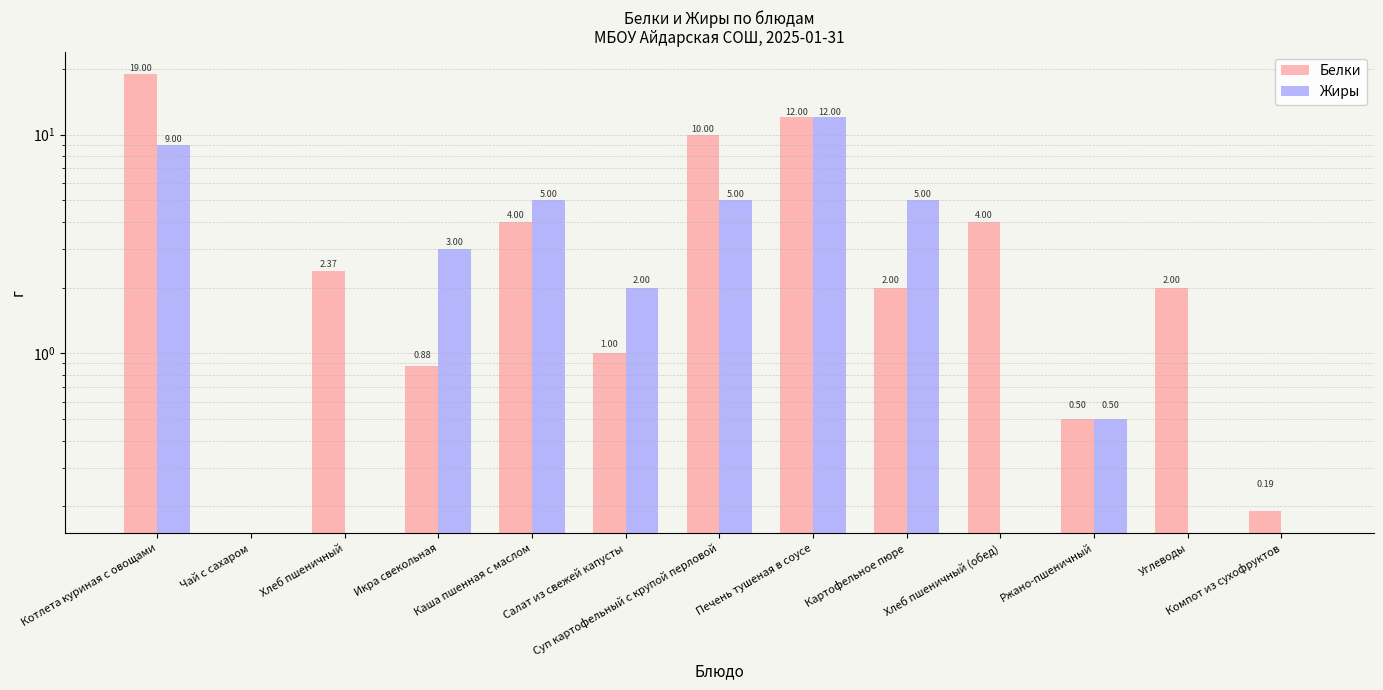

Which series has the widest spread of values?

Белки